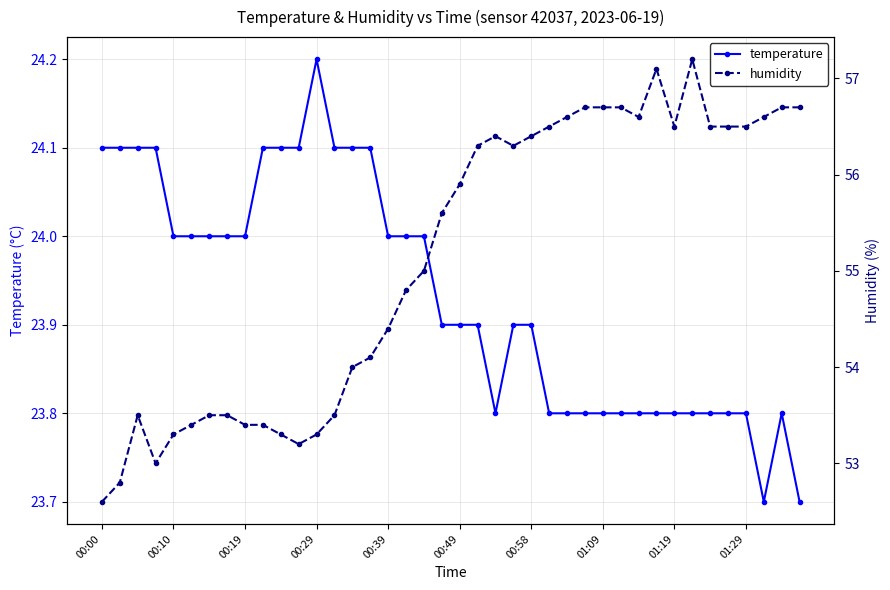

Reading left to right, what are all the values shown in this chart?

temperature: 24.1	24.1	24.1	24.1	24.0	24.0	24.0	24.0	24.0	24.1	24.1	24.1	24.2	24.1	24.1	24.1	24.0	24.0	24.0	23.9	23.9	23.9	23.8	23.9	23.9	23.8	23.8	23.8	23.8	23.8	23.8	23.8	23.8	23.8	23.8	23.8	23.8	23.7	23.8	23.7
humidity: 52.6	52.8	53.5	53.0	53.3	53.4	53.5	53.5	53.4	53.4	53.3	53.2	53.3	53.5	54.0	54.1	54.4	54.8	55.0	55.6	55.9	56.3	56.4	56.3	56.4	56.5	56.6	56.7	56.7	56.7	56.6	57.1	56.5	57.2	56.5	56.5	56.5	56.6	56.7	56.7